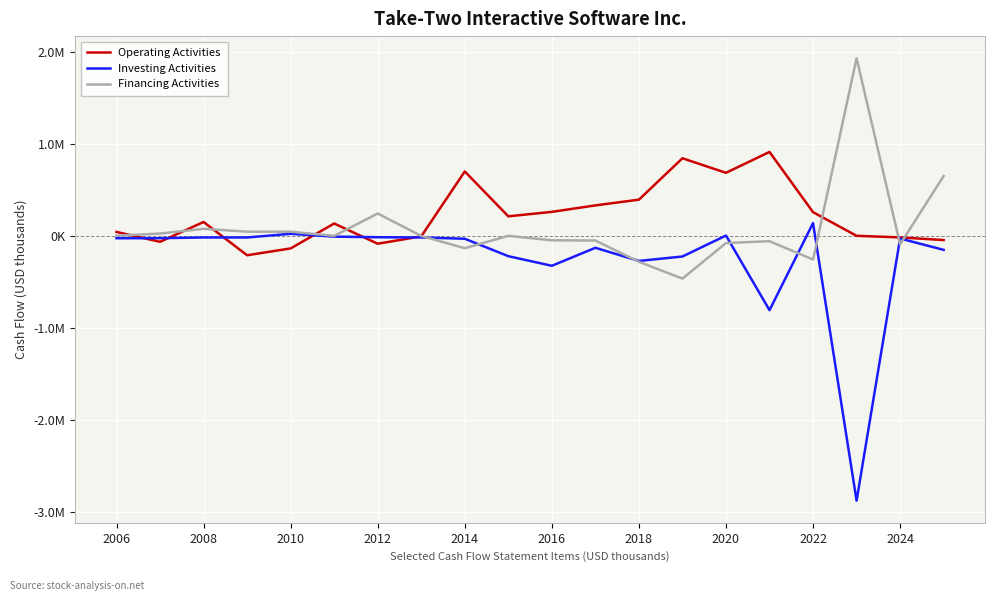

What is the maximum value shown in the chart?

1930300